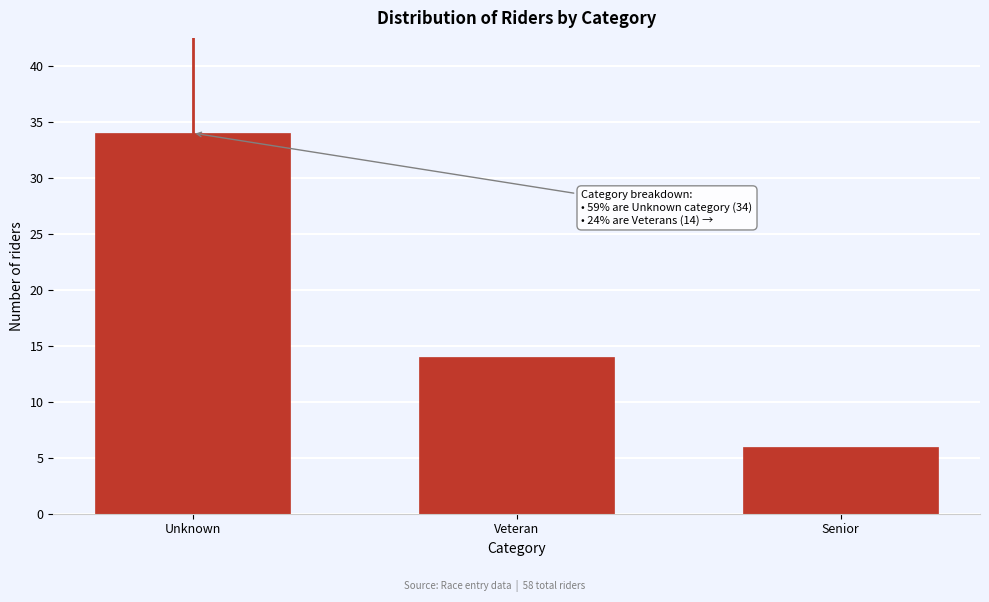

Reading left to right, extract all data points from this chart.

Unknown=34	Veteran=14	Senior=6